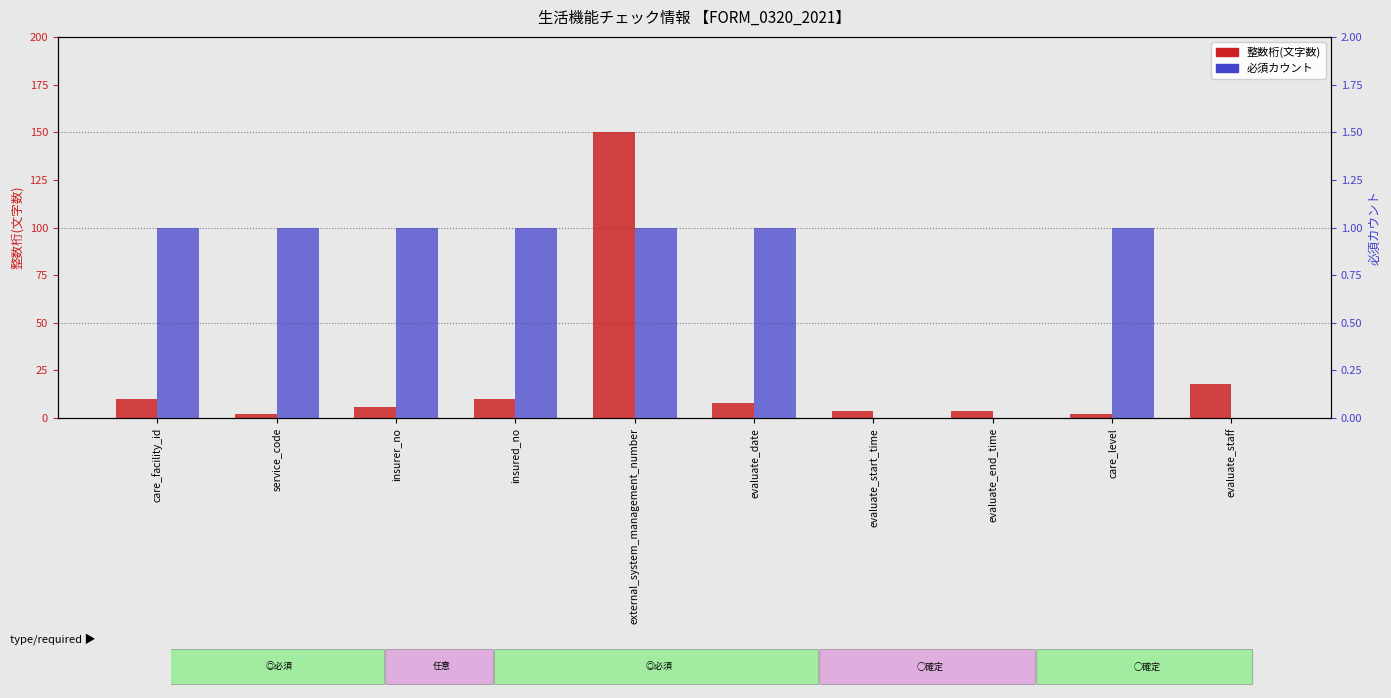

Reading left to right, extract all data points from this chart.

整数桁(文字数): 10	2	6	10	150	8	4	4	2	18
必須カウント: 1	1	1	1	1	1	0	0	1	0